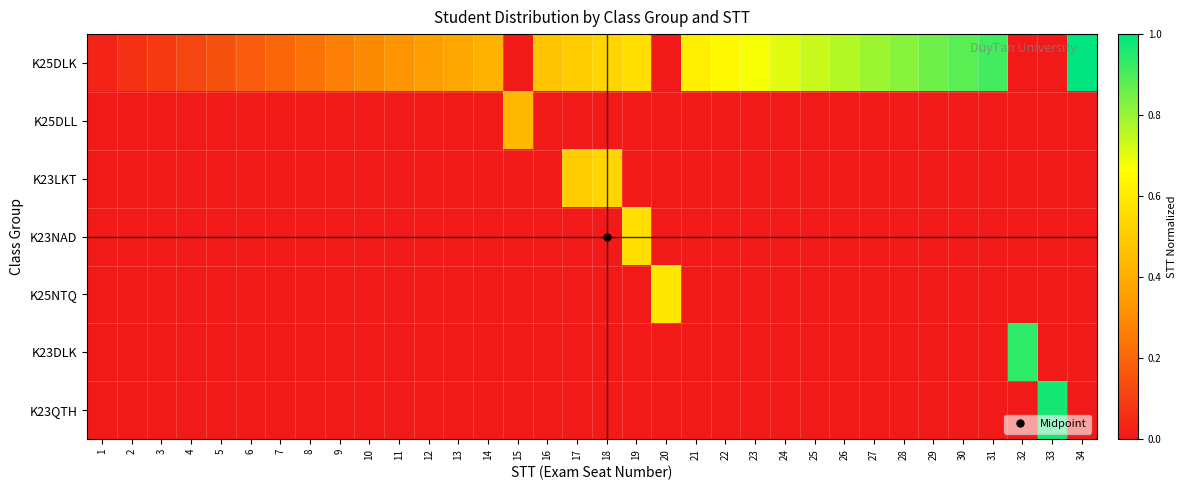

Which series has the largest range (max minus min)?

K25DLK